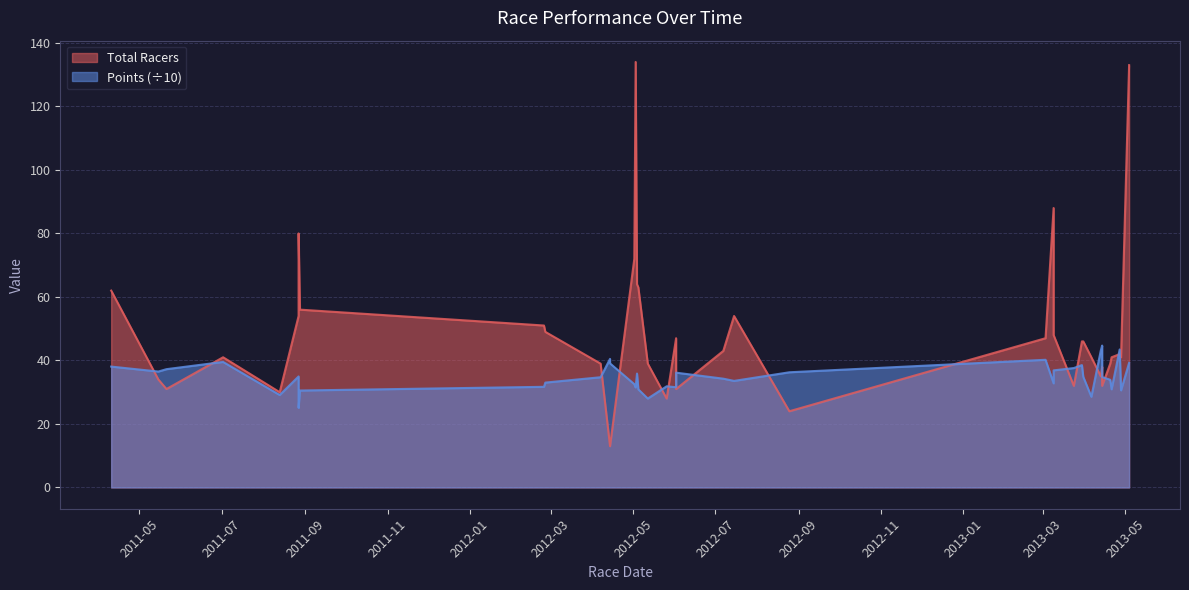

What is the average value of the Points series?

34.9